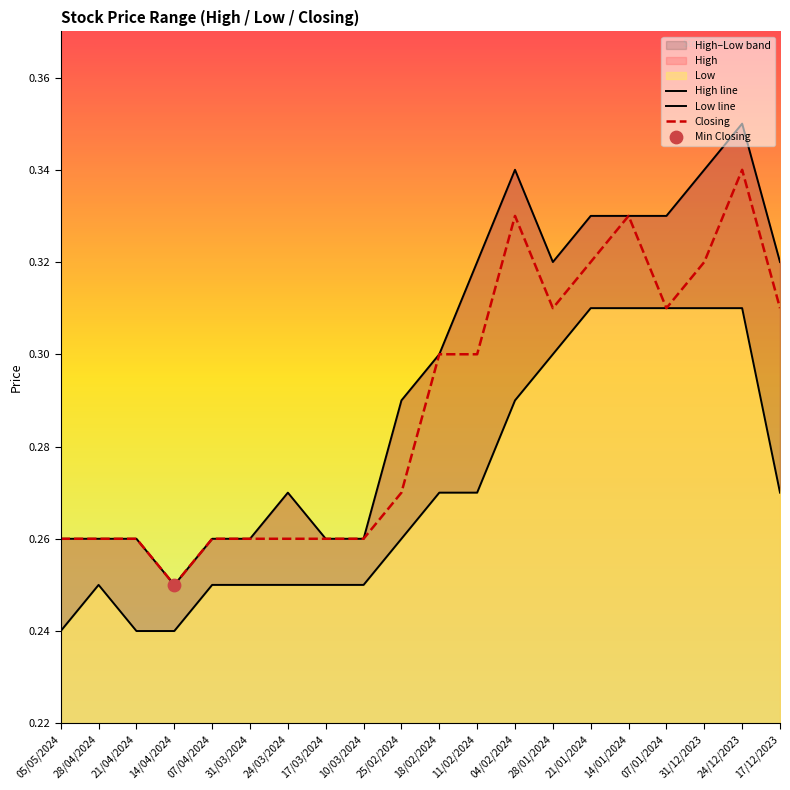

At which category is the sum across all series the highest?

24/12/2023